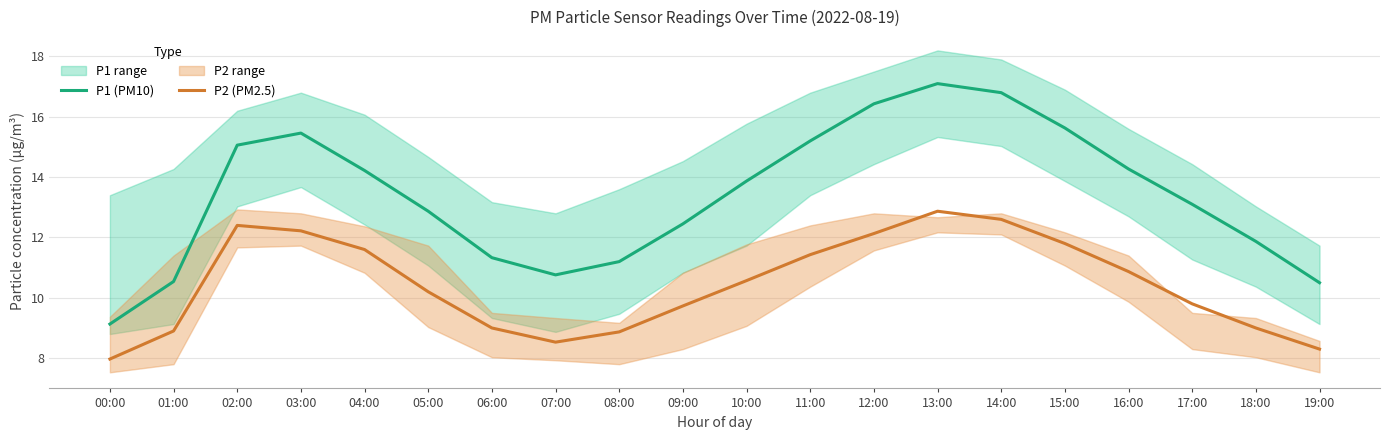

Rank the series at 15:00 from highest to lowest value.

P1 (PM10), P2 (PM2.5)